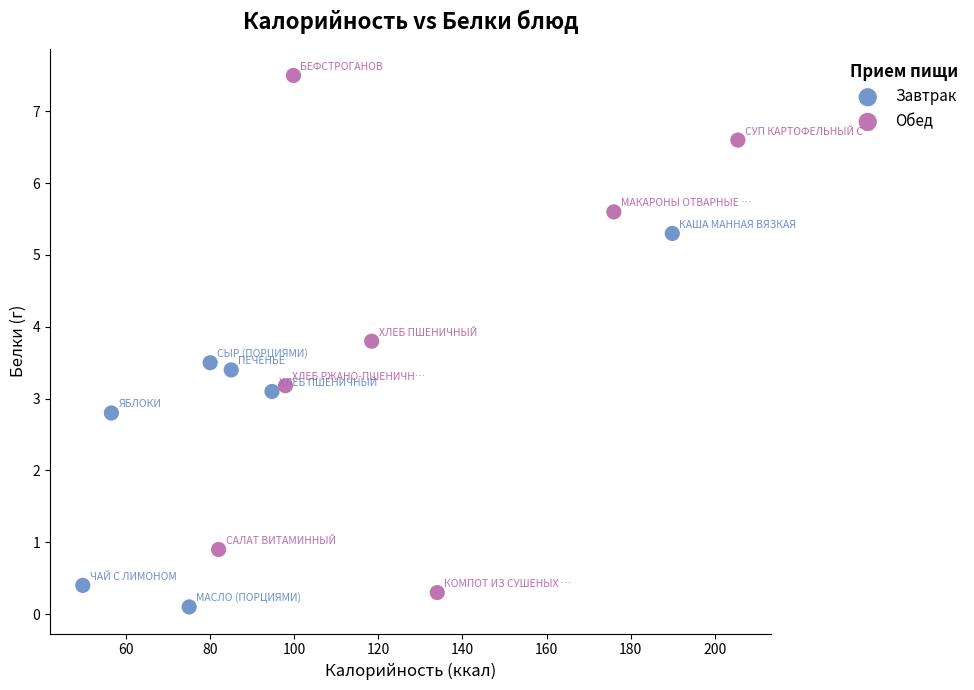

Which series reaches the maximum Y coordinate?

Обед